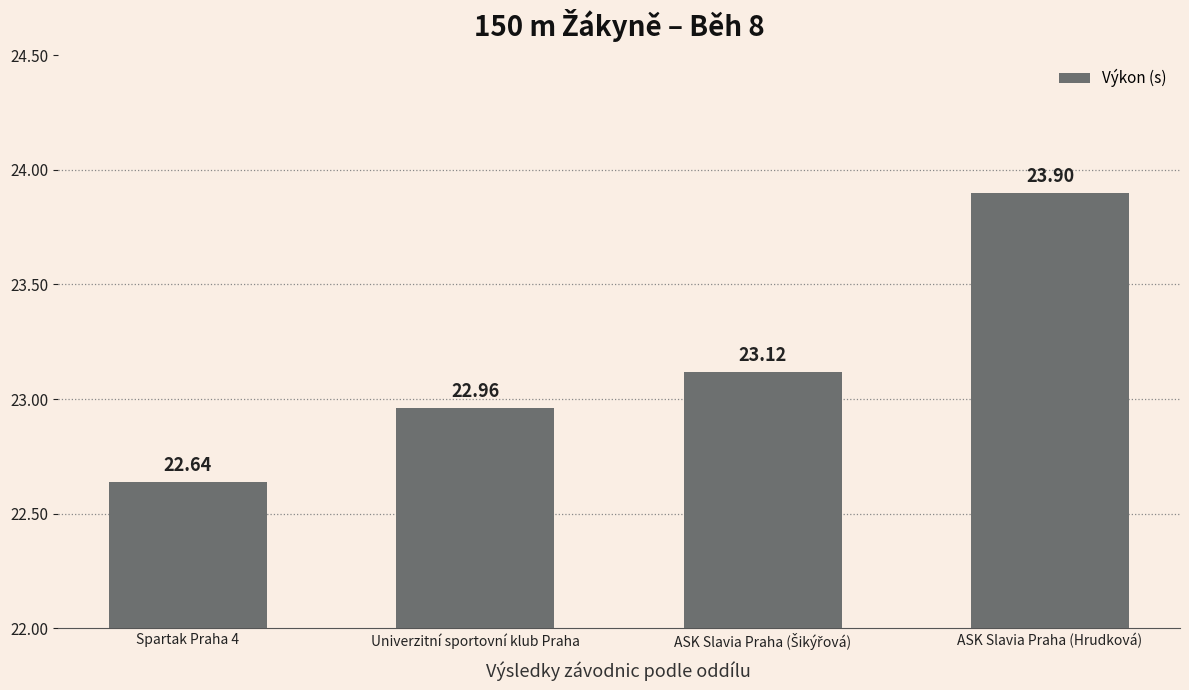

What is the difference between the values at Spartak Praha 4 and Univerzitní sportovní klub Praha?

0.3